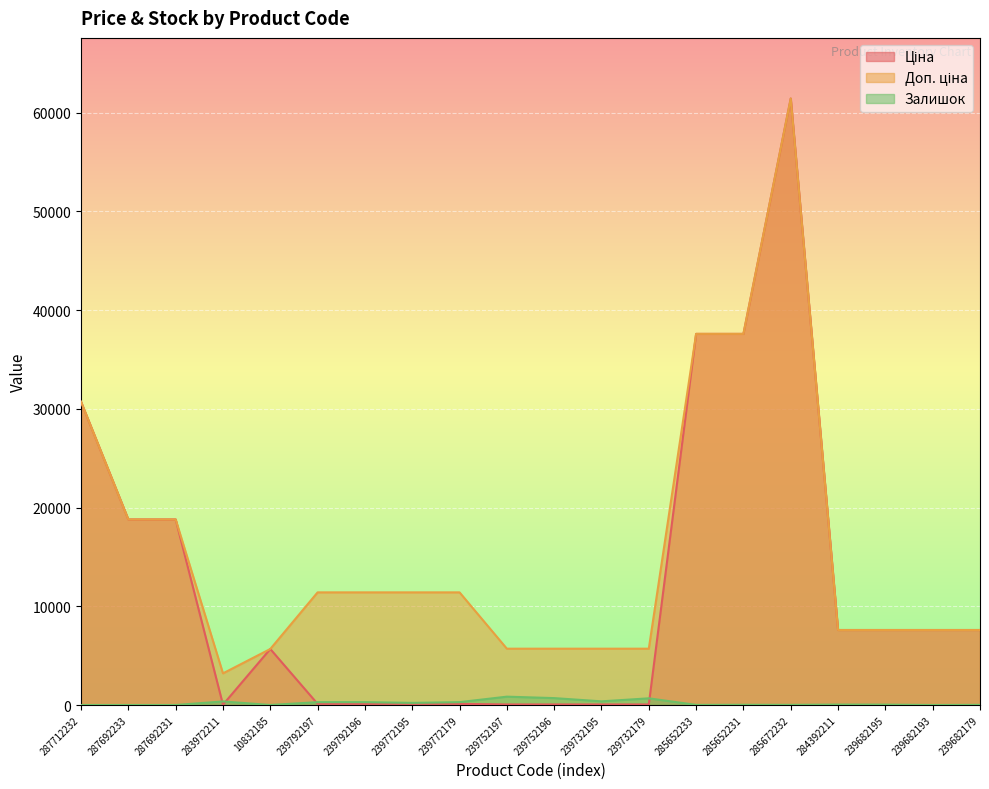

Which category has the lowest value in the Ціна series?

283972211